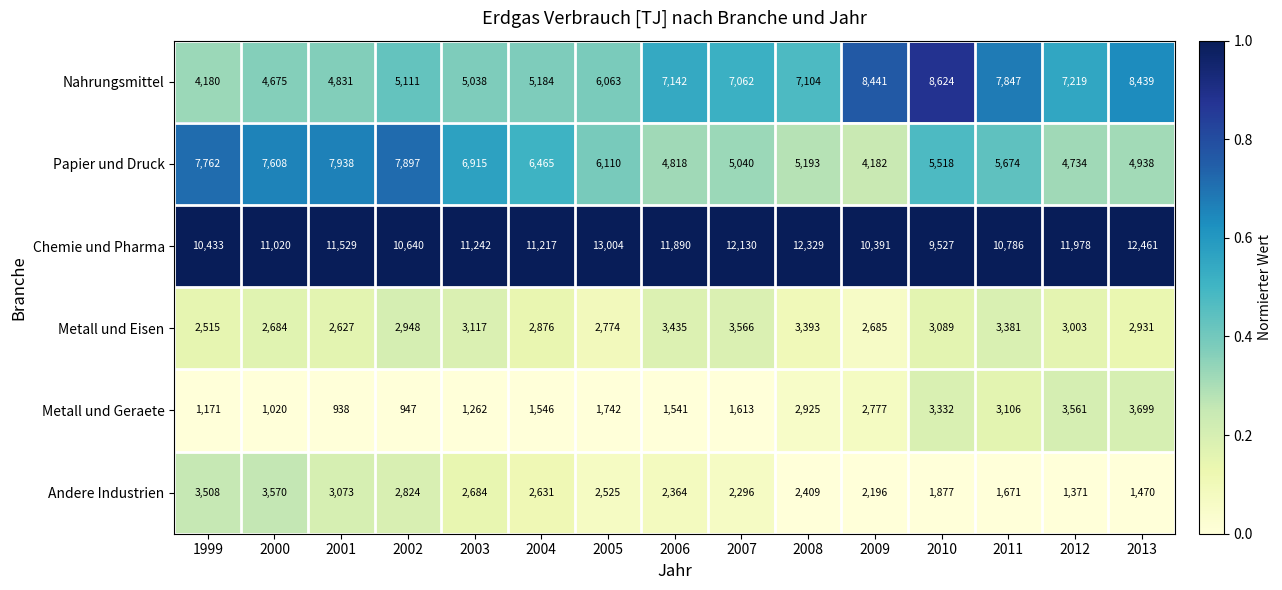

Where is Metall und Eisen nearest to the value 3040?

2012